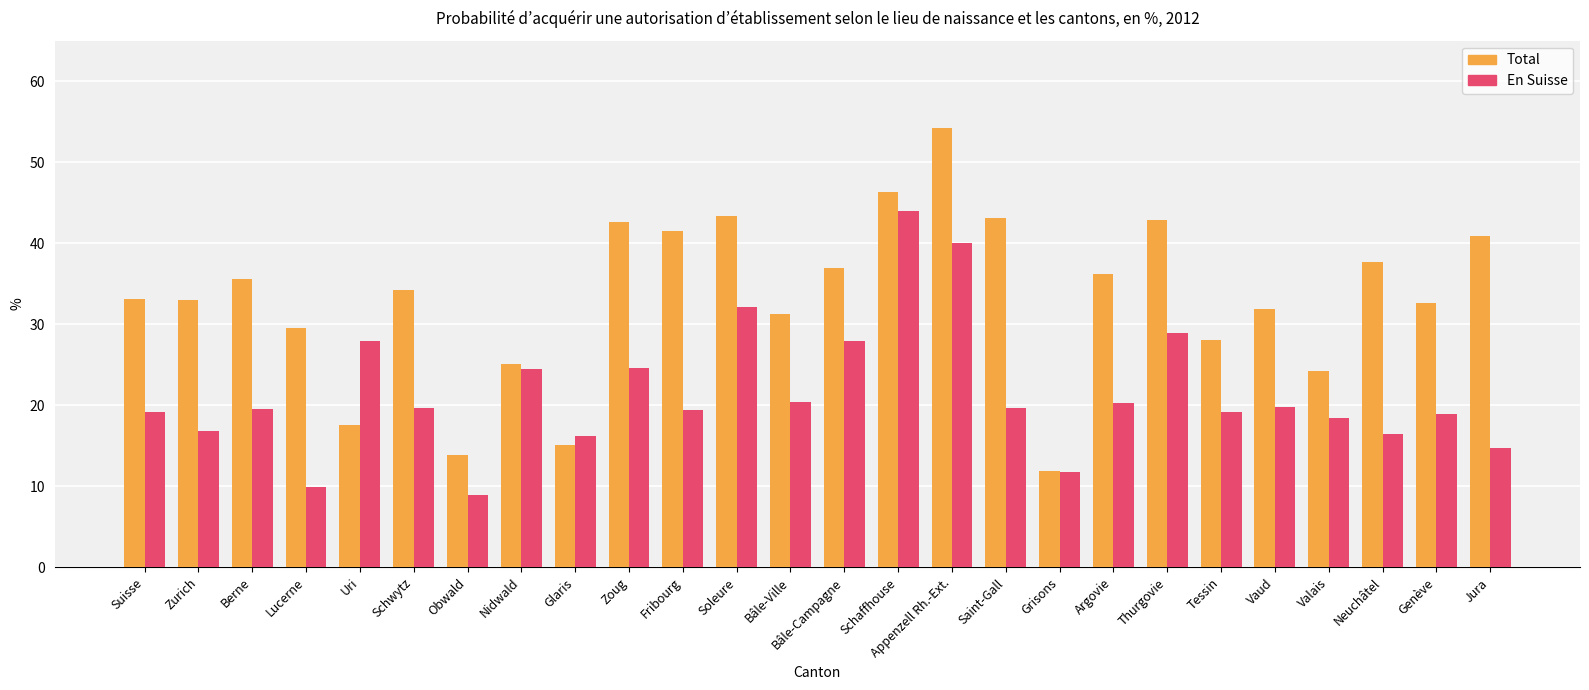

What is the minimum value for Total?

11.9